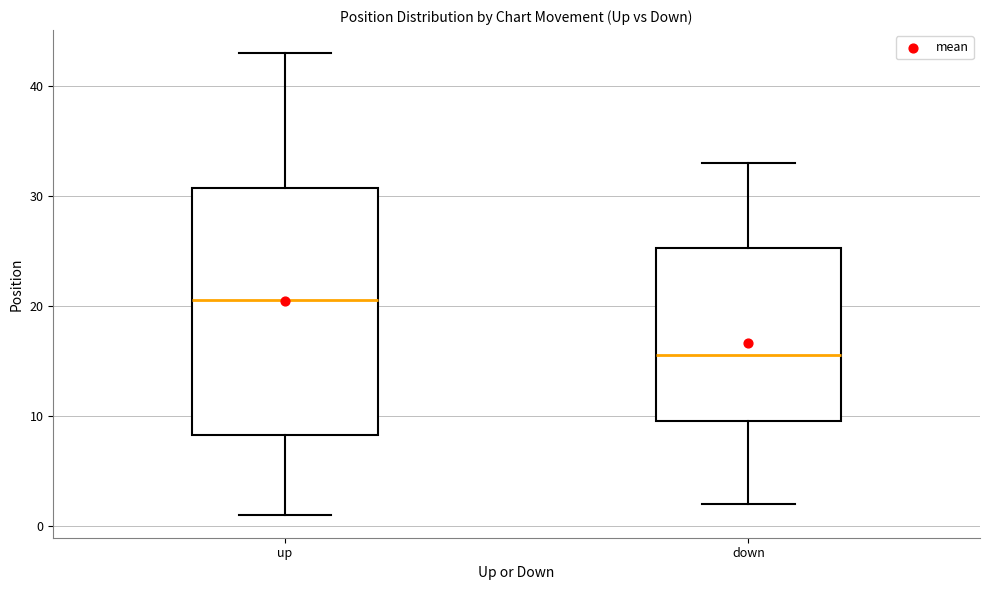

Reading left to right, transcribe this box plot: for each box, give where its median line is, the range the box spans, and where its two whiskers end, as read against the y-axis. The values are not printed on the chart, so give them approximately, as read against the axis.

up: median 21, box 8 to 31, whiskers 1 to 43
down: median 16, box 10 to 25, whiskers 2 to 33